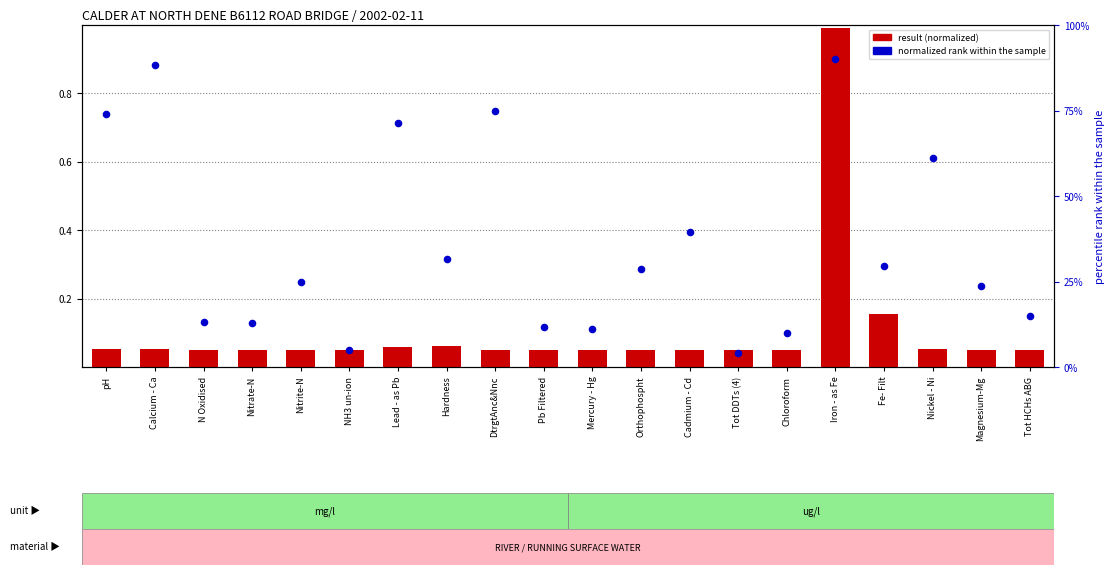

At how many categories does at least one series exceed 32?

7